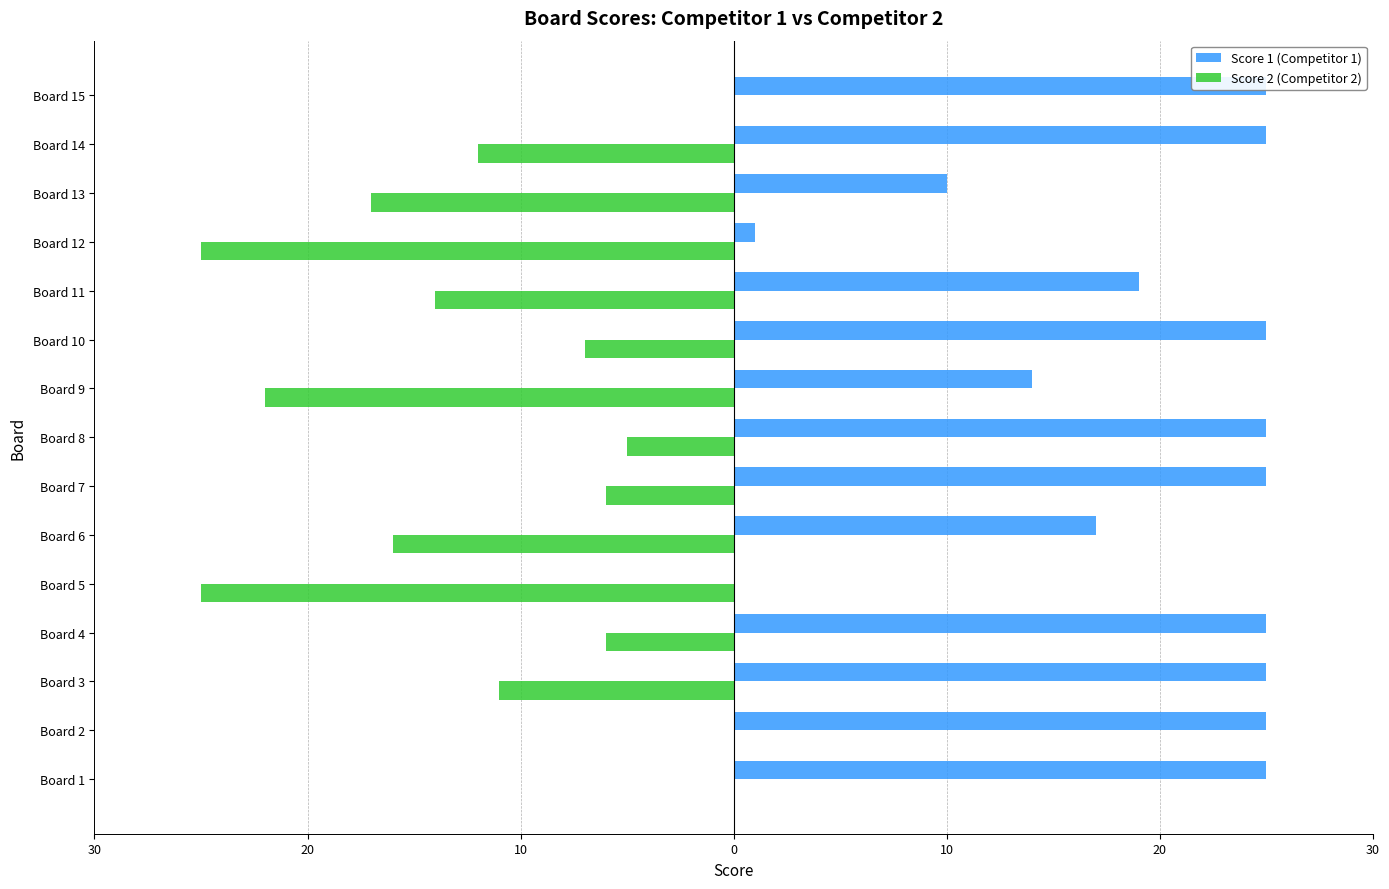

What is the value of the Score 1 (Competitor 1) bar at the 10th from the left?

25